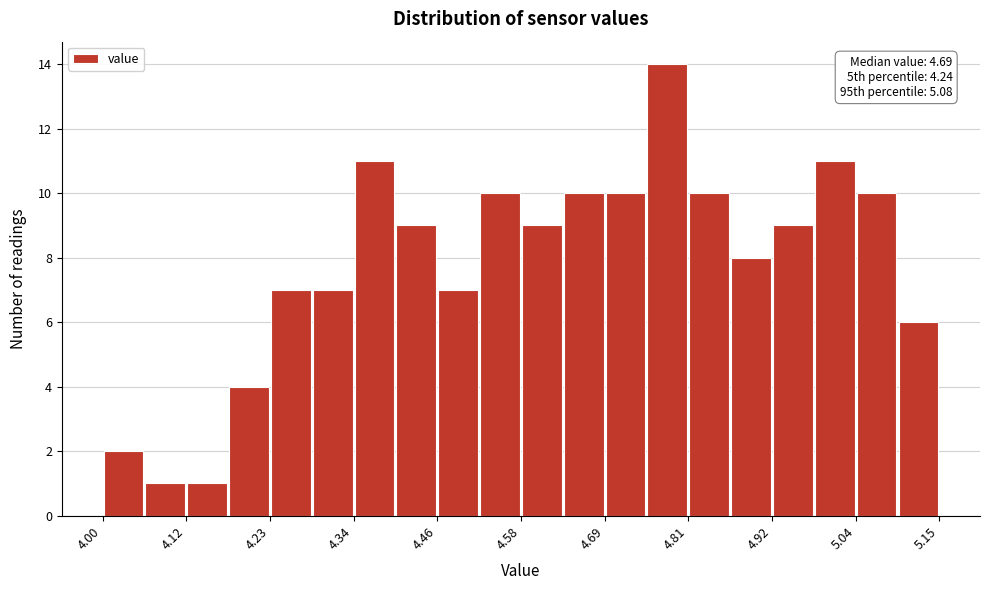

Read against the x-axis, roughly where is the centre of the tallest bar?

4.78